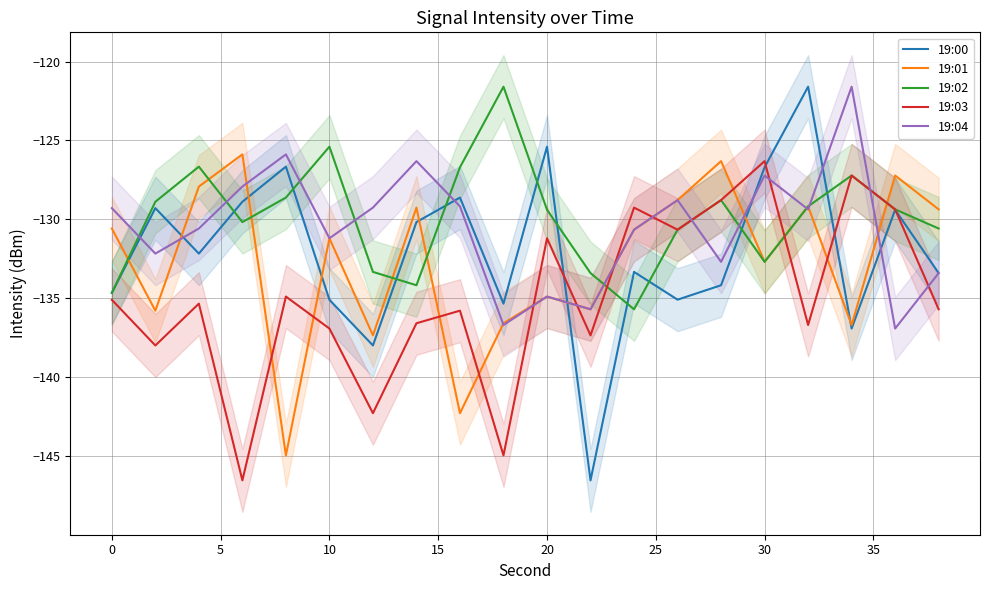

After their last crossing, which series has the higher values: 19:00 or 19:01?

19:01